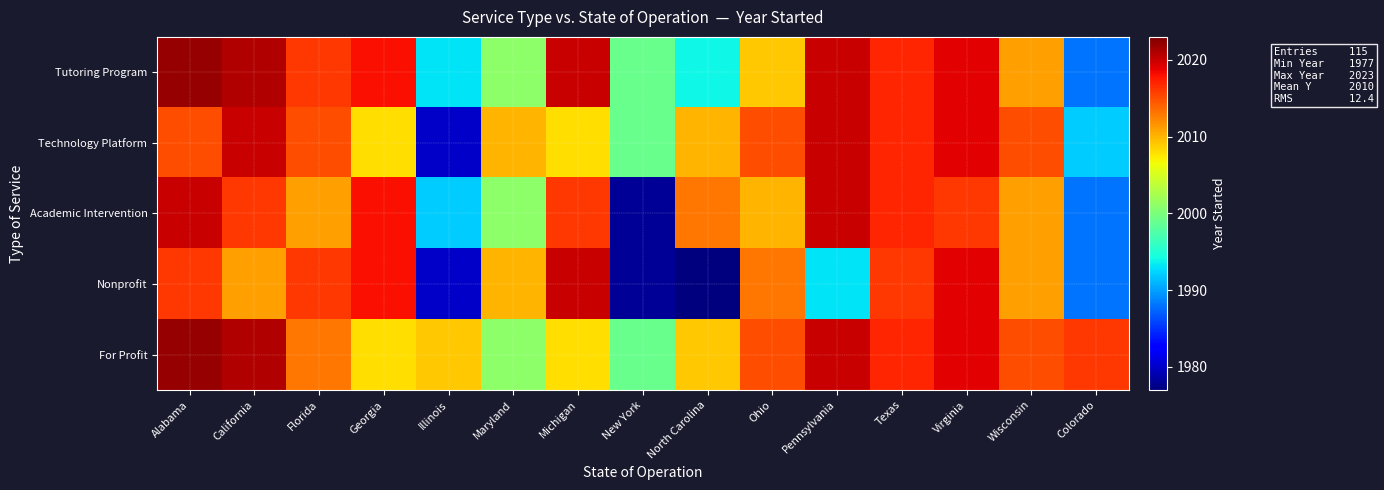

Reading left to right, extract all data points from this chart.

Tutoring Program: Alabama=2022	California=2021	Florida=2016	Georgia=2018	Illinois=1993	Maryland=2001	Michigan=2020	New York=1999	North Carolina=1994	Ohio=2009	Pennsylvania=2020	Texas=2017	Virginia=2019	Wisconsin=2011	Colorado=1988
Technology Platform: Alabama=2015	California=2020	Florida=2015	Georgia=2008	Illinois=1980	Maryland=2010	Michigan=2008	New York=1999	North Carolina=2010	Ohio=2015	Pennsylvania=2020	Texas=2017	Virginia=2019	Wisconsin=2015	Colorado=1992
Academic Intervention: Alabama=2020	California=2016	Florida=2011	Georgia=2018	Illinois=1992	Maryland=2001	Michigan=2016	New York=1978	North Carolina=2013	Ohio=2010	Pennsylvania=2020	Texas=2017	Virginia=2016	Wisconsin=2011	Colorado=1988
Nonprofit: Alabama=2016	California=2011	Florida=2016	Georgia=2018	Illinois=1980	Maryland=2010	Michigan=2020	New York=1978	North Carolina=1977	Ohio=2013	Pennsylvania=1993	Texas=2016	Virginia=2019	Wisconsin=2011	Colorado=1988
For Profit: Alabama=2022	California=2021	Florida=2013	Georgia=2008	Illinois=2009	Maryland=2001	Michigan=2008	New York=1999	North Carolina=2009	Ohio=2015	Pennsylvania=2020	Texas=2017	Virginia=2019	Wisconsin=2015	Colorado=2016